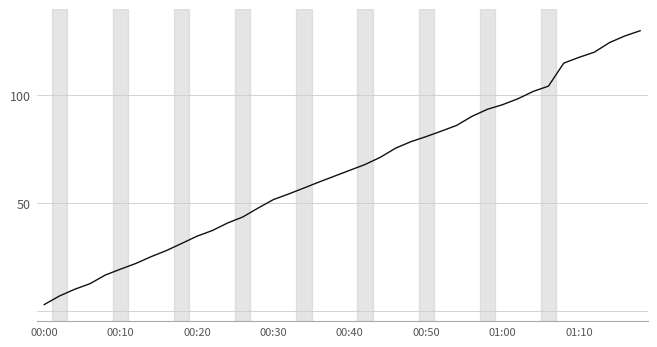

What is the difference between the maximum and minimum values?

127.2